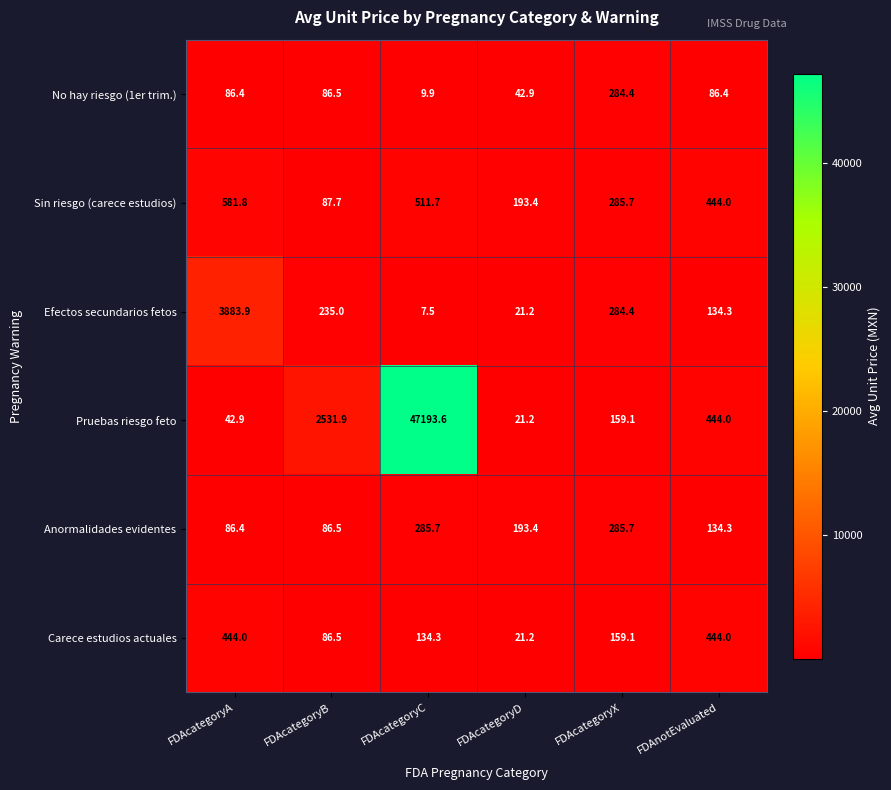

At which category is the sum across all series the highest?

FDAcategoryC